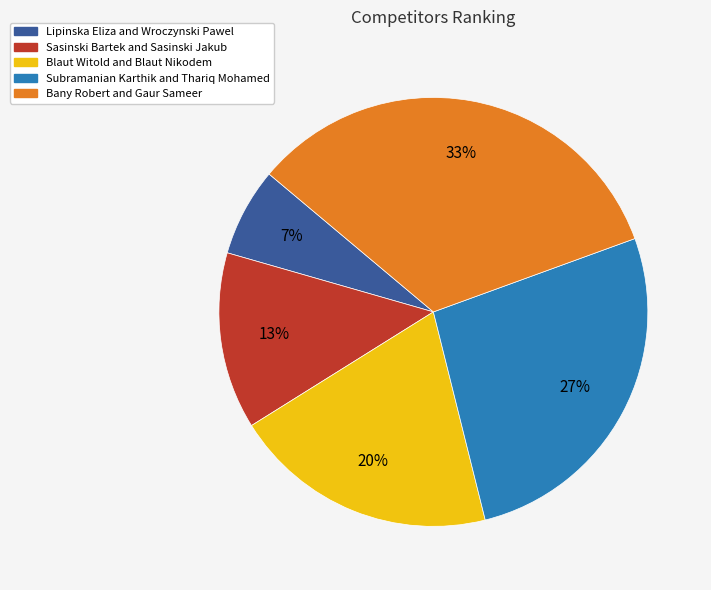

What is the largest slice in the pie chart?

Bany Robert and Gaur Sameer